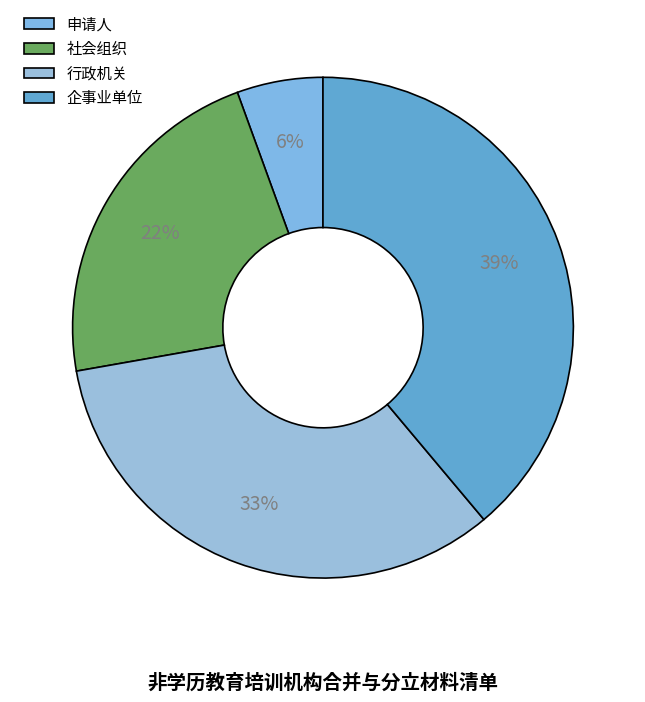

Does 行政机关 account for over 50% of the chart?

No